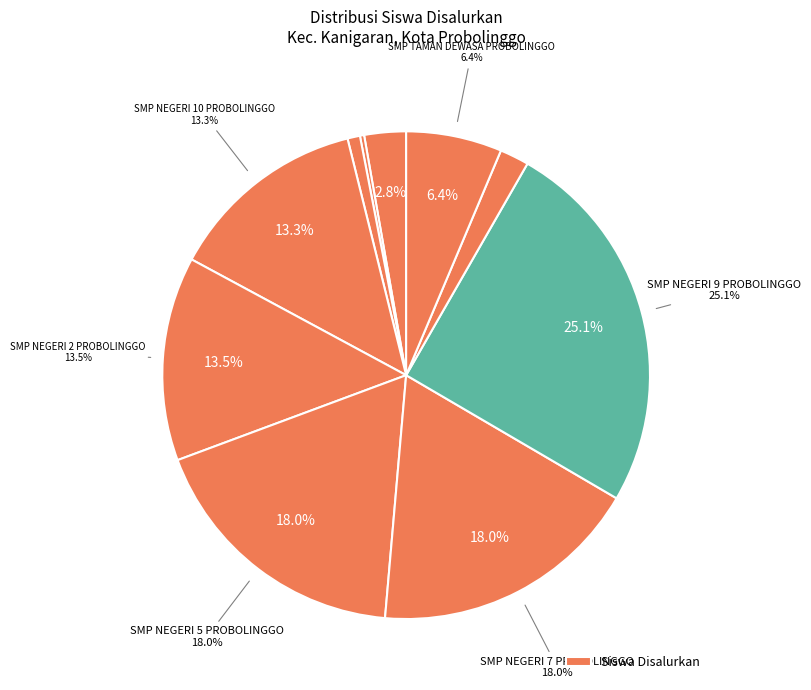

To the nearest percent, what portion does SMP NEGERI 9 PROBOLINGGO represent?

25%